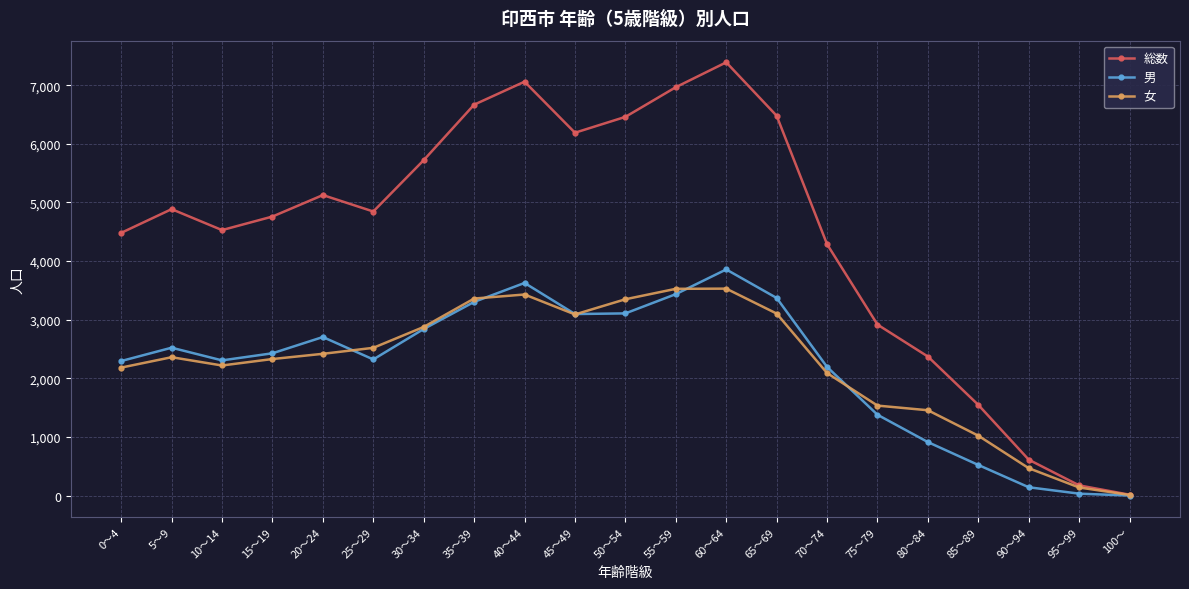

Which series has the largest total across all categories?

総数